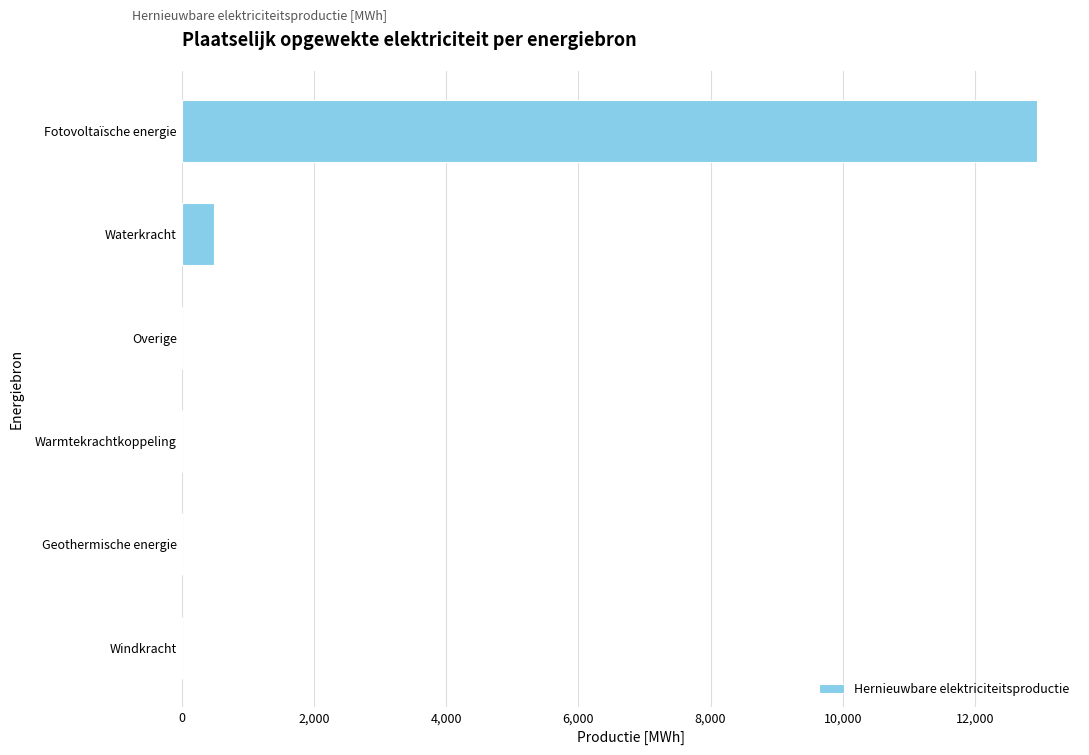

Is it true that the value at Geothermische energie is 0.0?

True